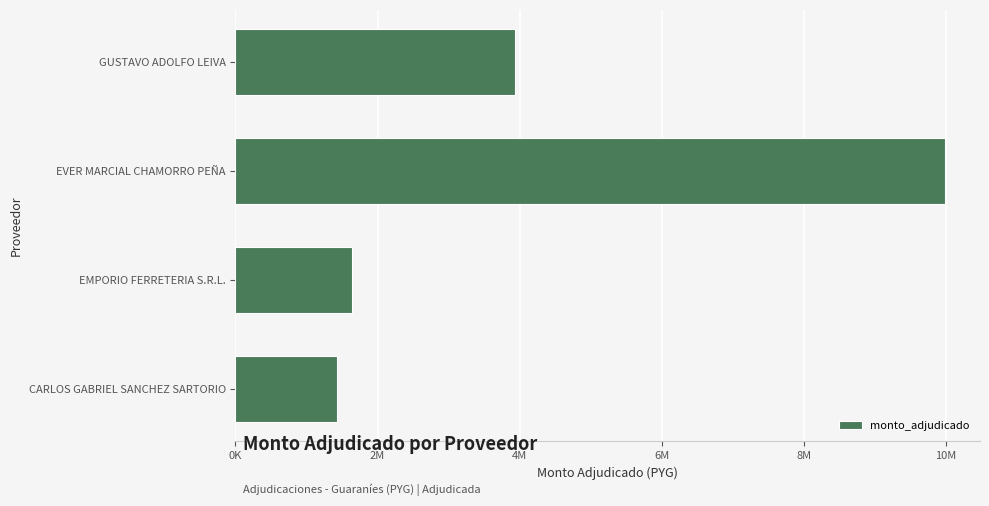

Rank the categories by value from lowest to highest.

CARLOS GABRIEL SANCHEZ SARTORIO, EMPORIO FERRETERIA S.R.L., GUSTAVO ADOLFO LEIVA, EVER MARCIAL CHAMORRO PEÑA